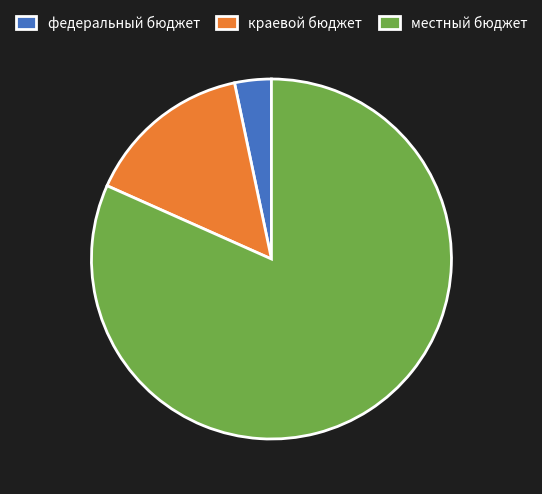

Does any single category account for the majority?

Yes